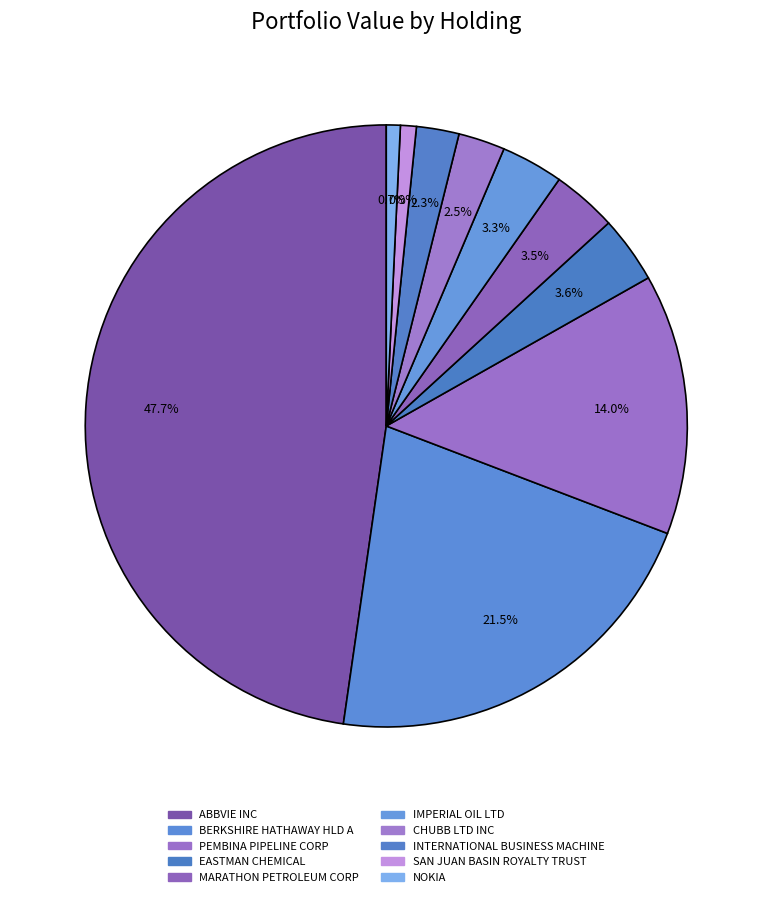

How many segments does this pie chart have?

10